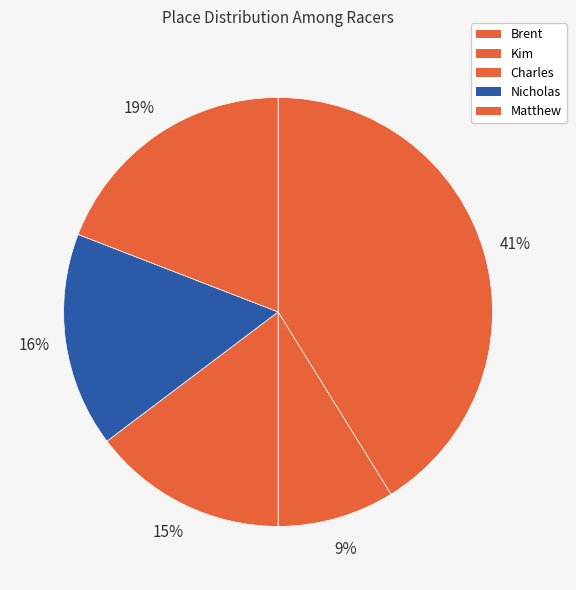

Does Matthew represent more than half of the total?

No